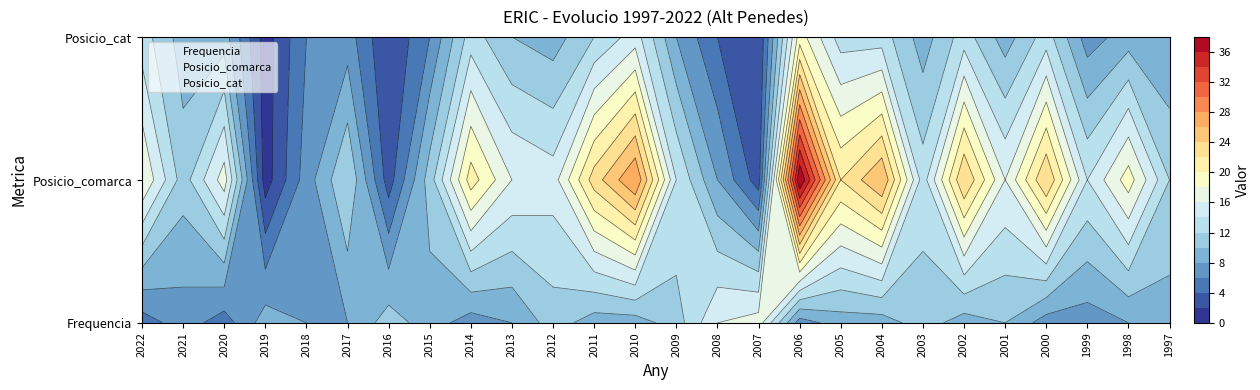

Is it true that Posicio_comarca equals 27 at 2020?

False